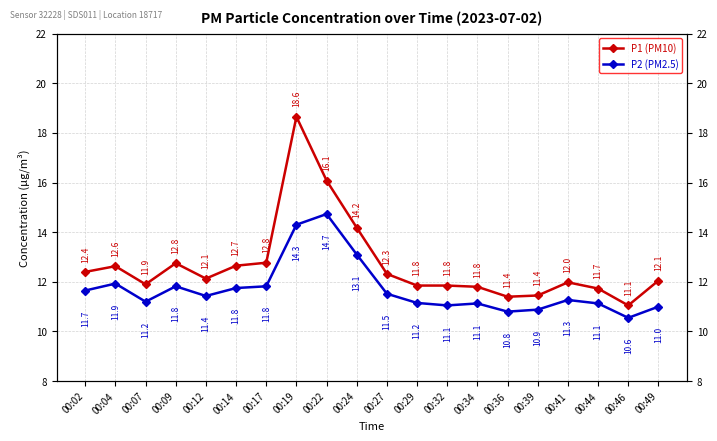

What is the minimum value for P2 (PM2.5)?

10.6